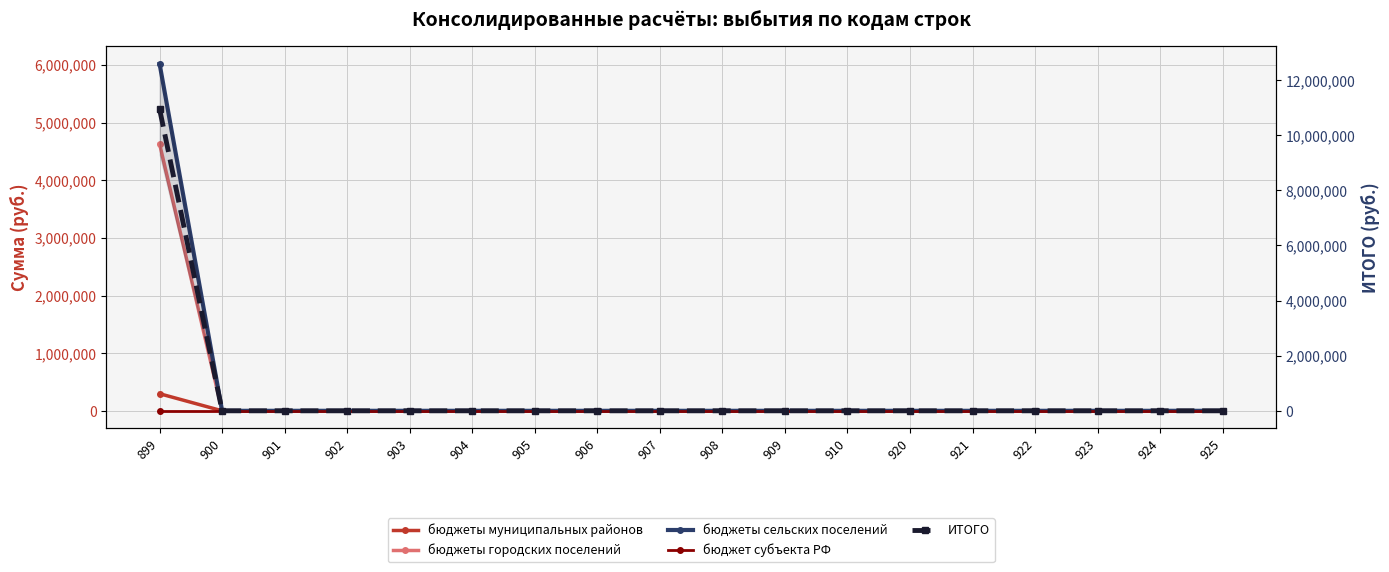

What is the maximum value for бюджеты городских поселений?

4629612.0